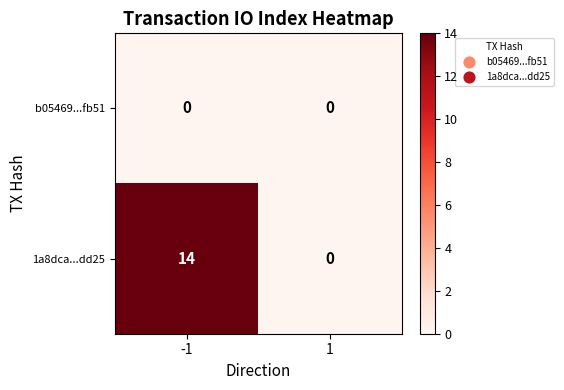

At how many categories does at least one series exceed 13?

1